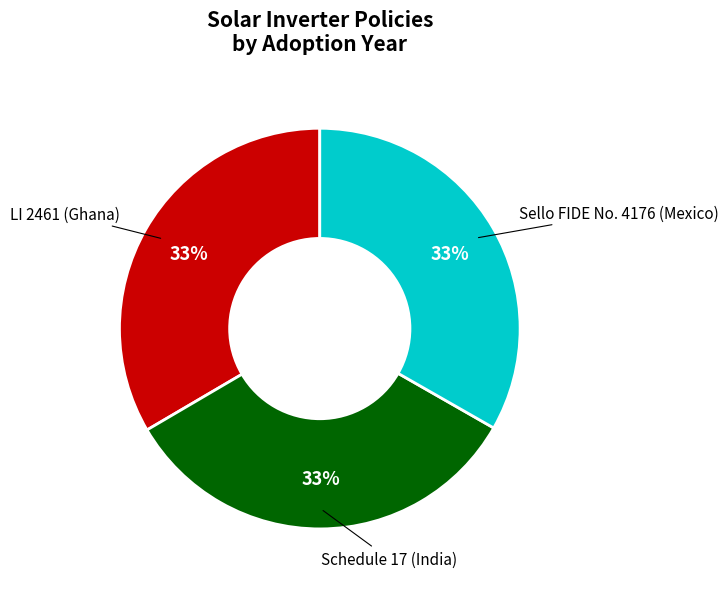

Do Sello FIDE No. 4176 (Mexico) and Schedule 17 (India) together represent more than half of the pie?

Yes